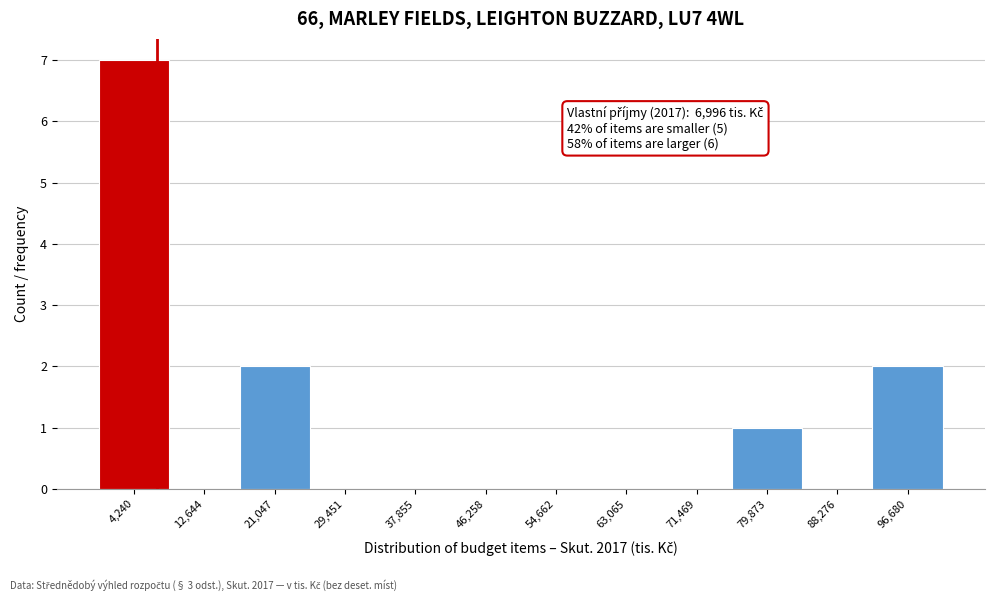

Which range on the x-axis has the tallest bar?

0 to 8000